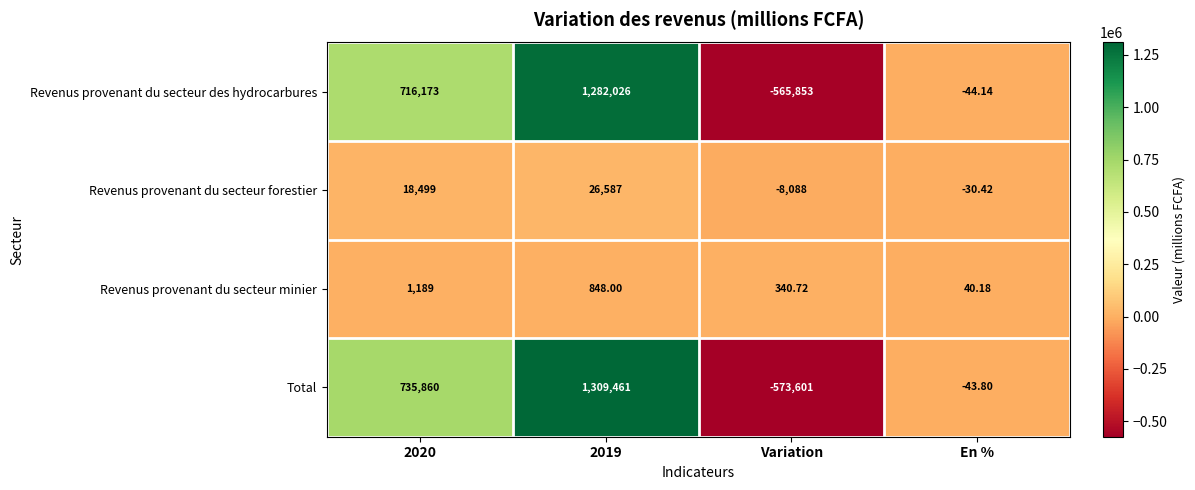

Which series has the largest range (max minus min)?

Total